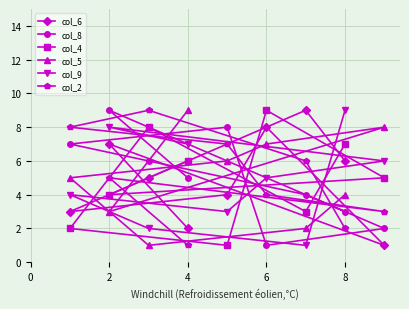

What is the average value of the col_8 series?

5